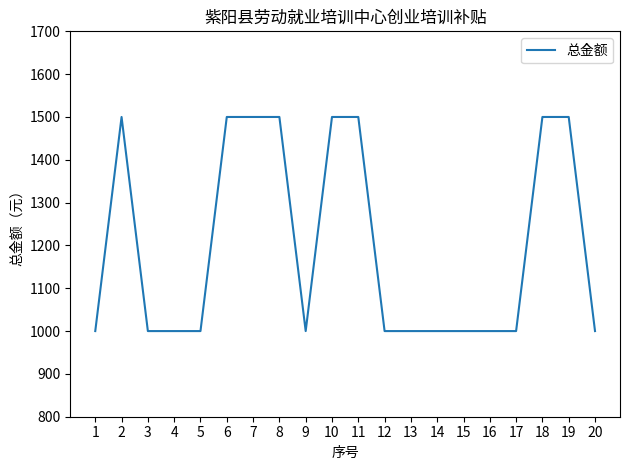

How many values are between 1000 and 1500?

20